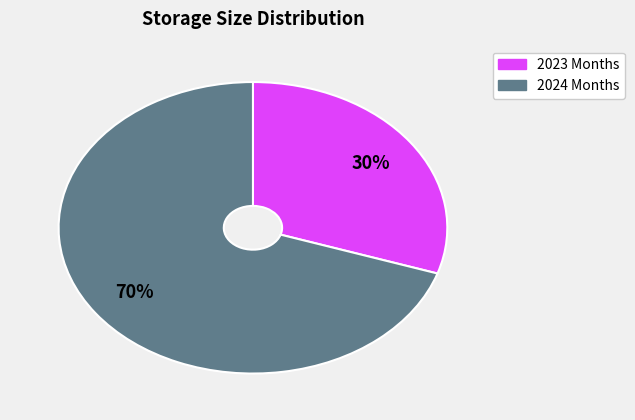

To the nearest percent, what is the average slice percentage?

50%